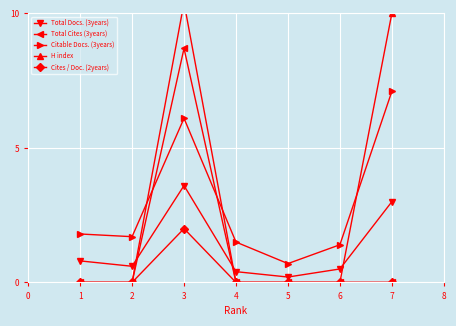

What is the value of the Citable Docs. (3years) point at the 5th from the left?

0.7